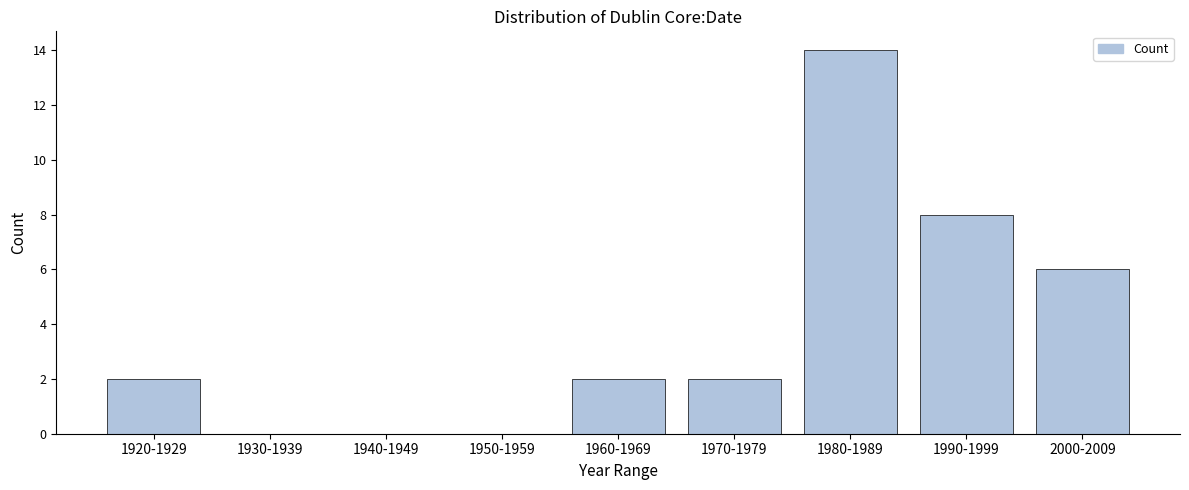

Reading right to left, what are all the values shown in this chart?

2000-2009=6	1990-1999=8	1980-1989=14	1970-1979=2	1960-1969=2	1950-1959=0	1940-1949=0	1930-1939=0	1920-1929=2